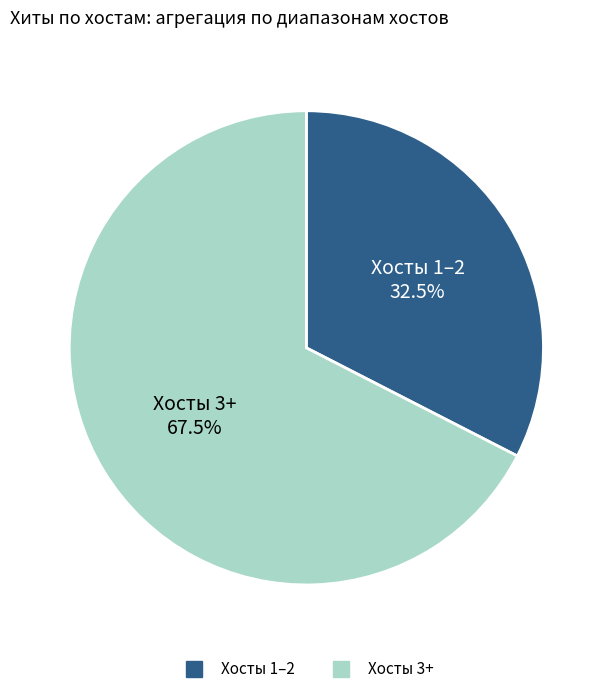

To the nearest percent, what is the average slice percentage?

50%